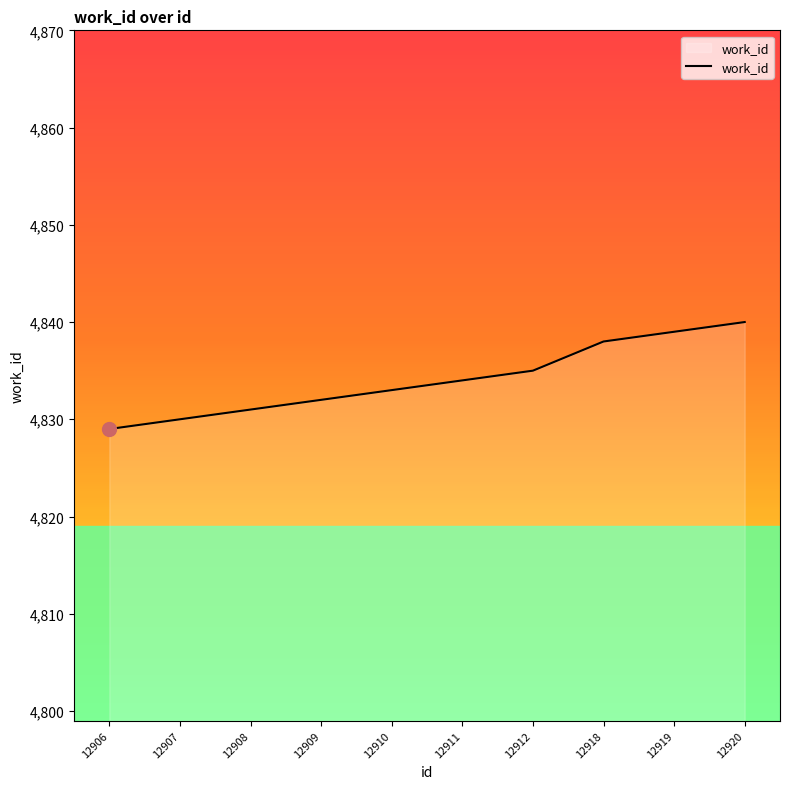

Count the number of data series in this chart.

1